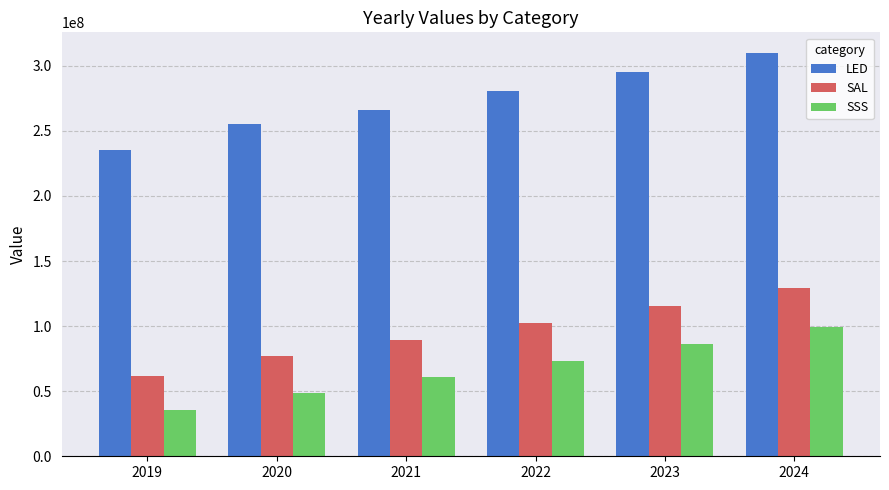

Rank the series at 2020 from lowest to highest value.

SSS, SAL, LED